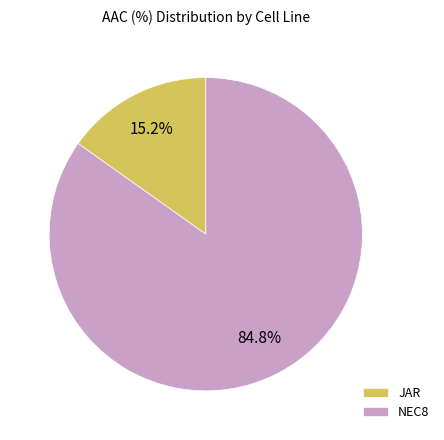

What is the ratio of the value at NEC8 to the value at JAR?

5.6